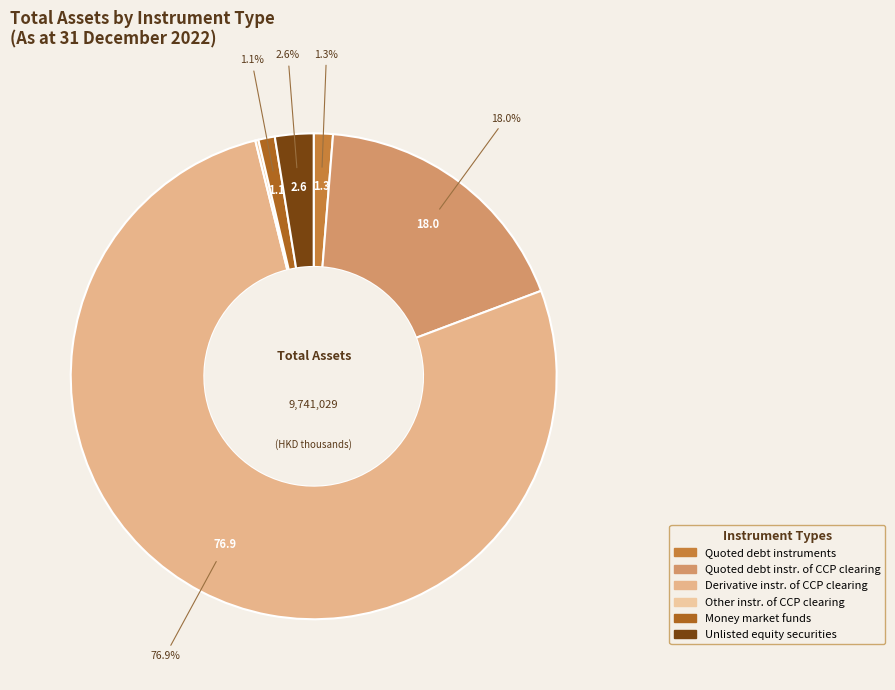

Which slice is the largest?

Derivative instruments of CCP clearing